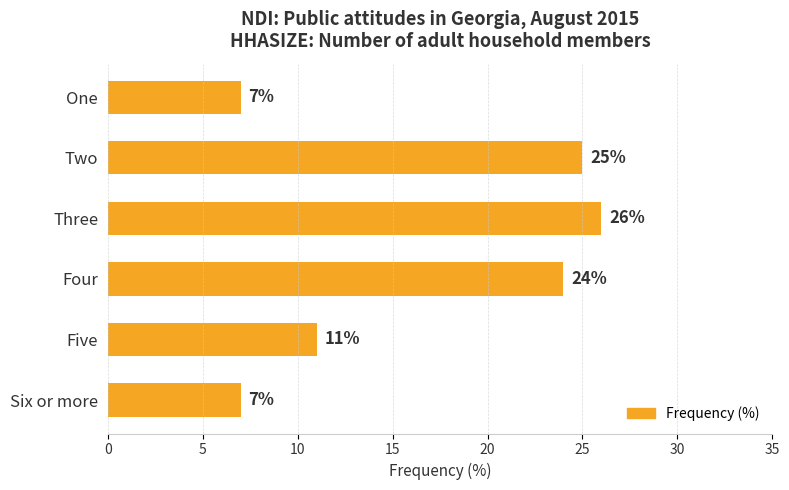

Is it true that the value at Six or more is 9?

False